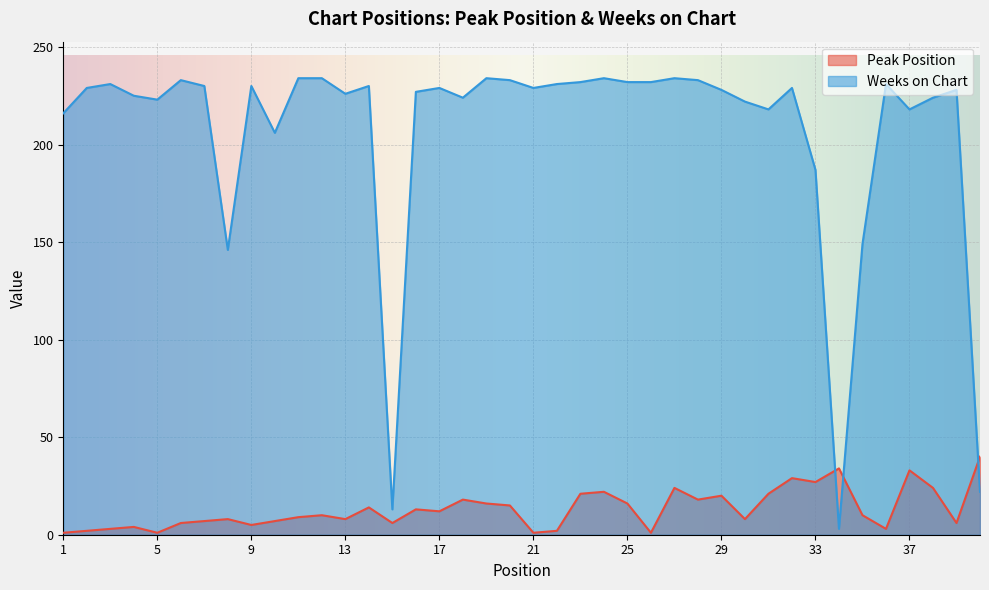

Does the chart display data point markers on the line(s)?

No